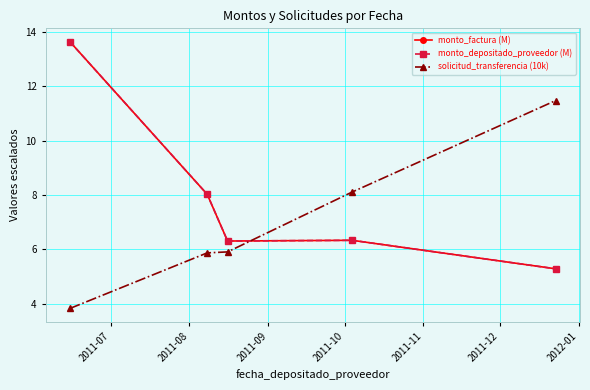

What is the difference between the maximum and second lowest values in the monto_depositado_proveedor (M) series?

7.3